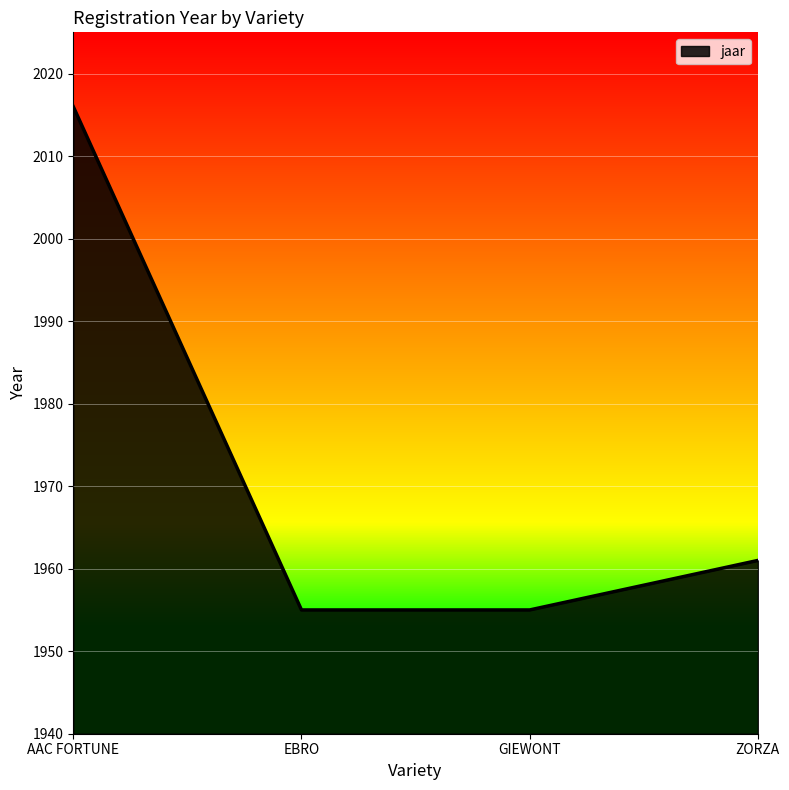

Count the number of categories in the chart.

4